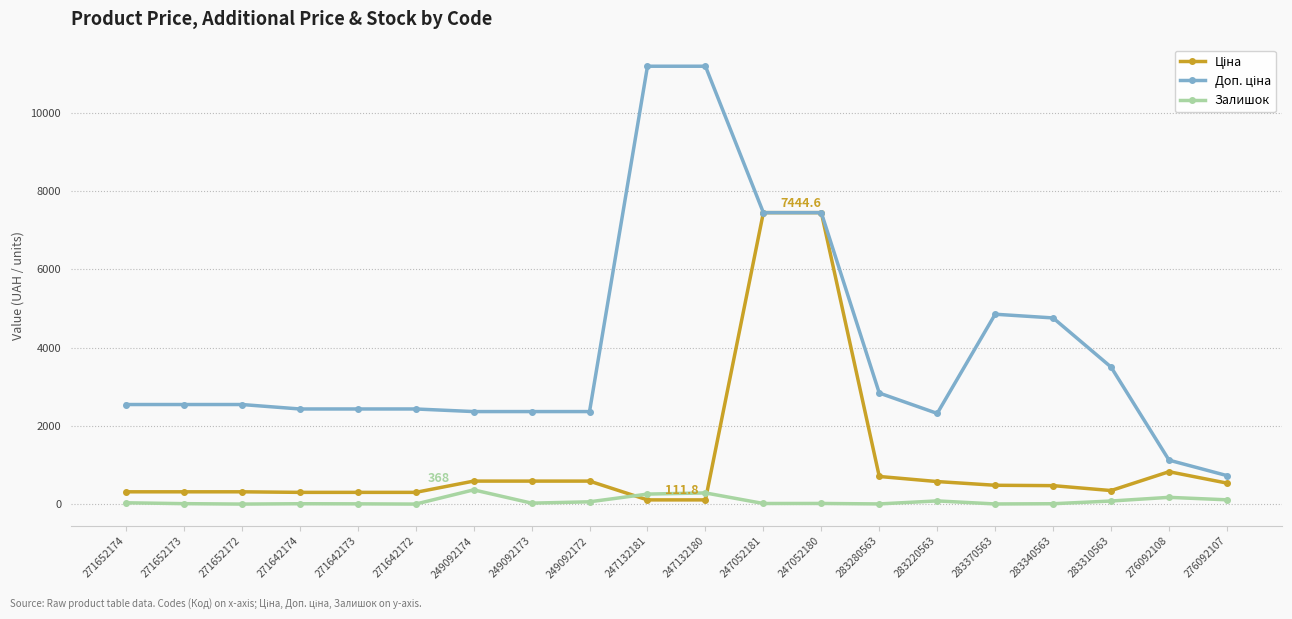

At how many categories does at least one series exceed 3930?

6